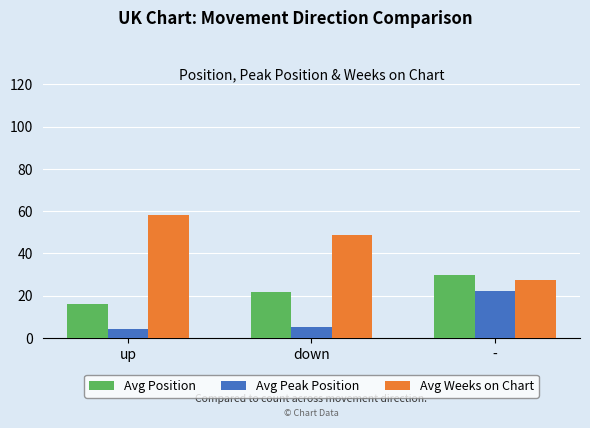

Is the value of Avg Peak Position at down greater than the value of Avg Weeks on Chart at -?

No